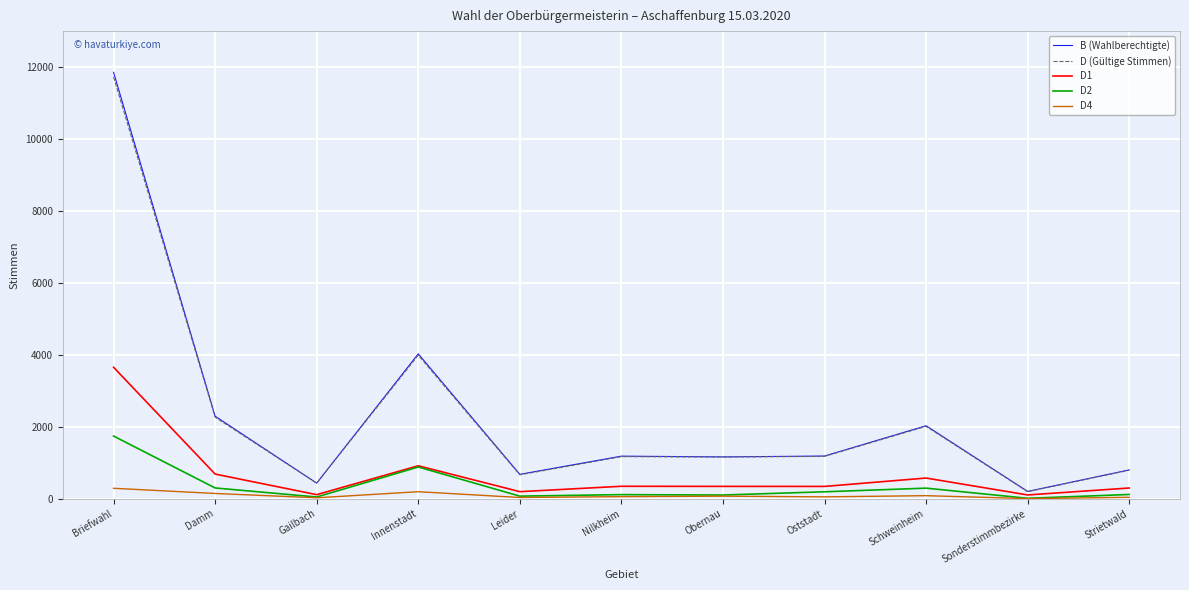

What is the total value across all series at Oststadt?

2946